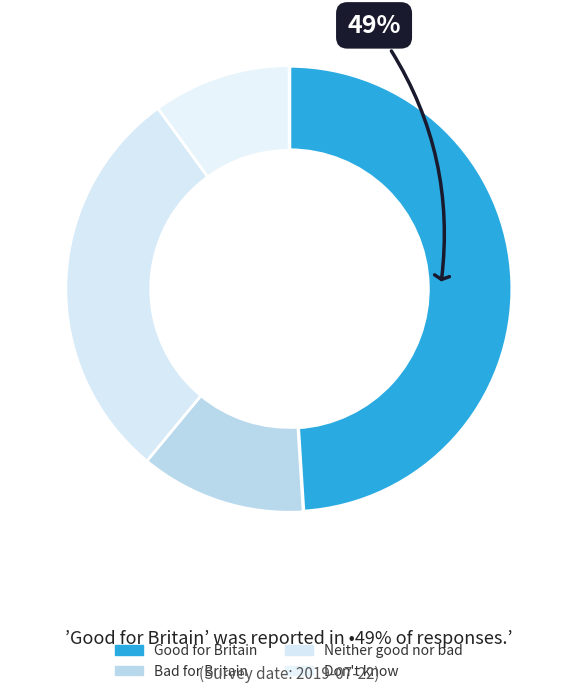

To the nearest percent, what portion does Don't know represent?

10%